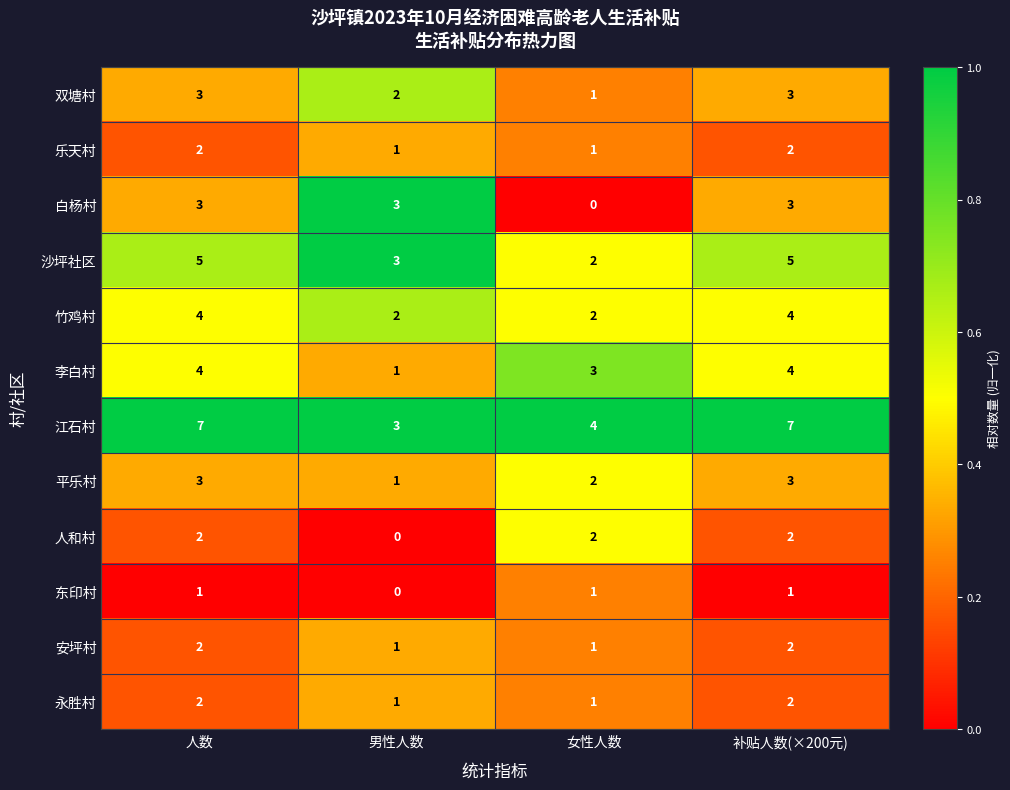

What is the maximum value shown in the chart?

7